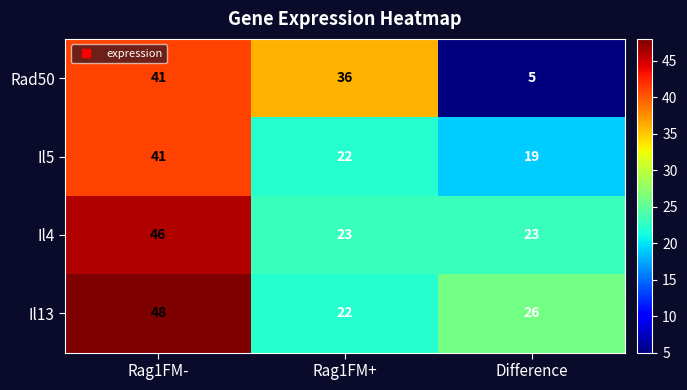

The Il5 series shows 41 at Rag1FM-. True or false?

True